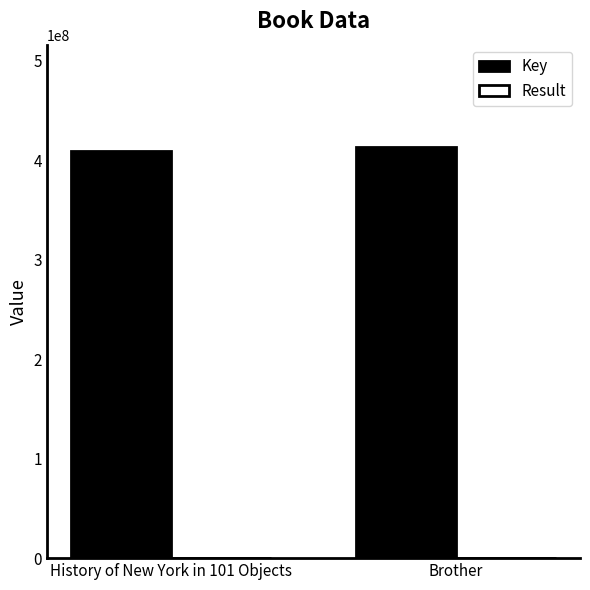

The Key series shows 160781766 at Brother. True or false?

False